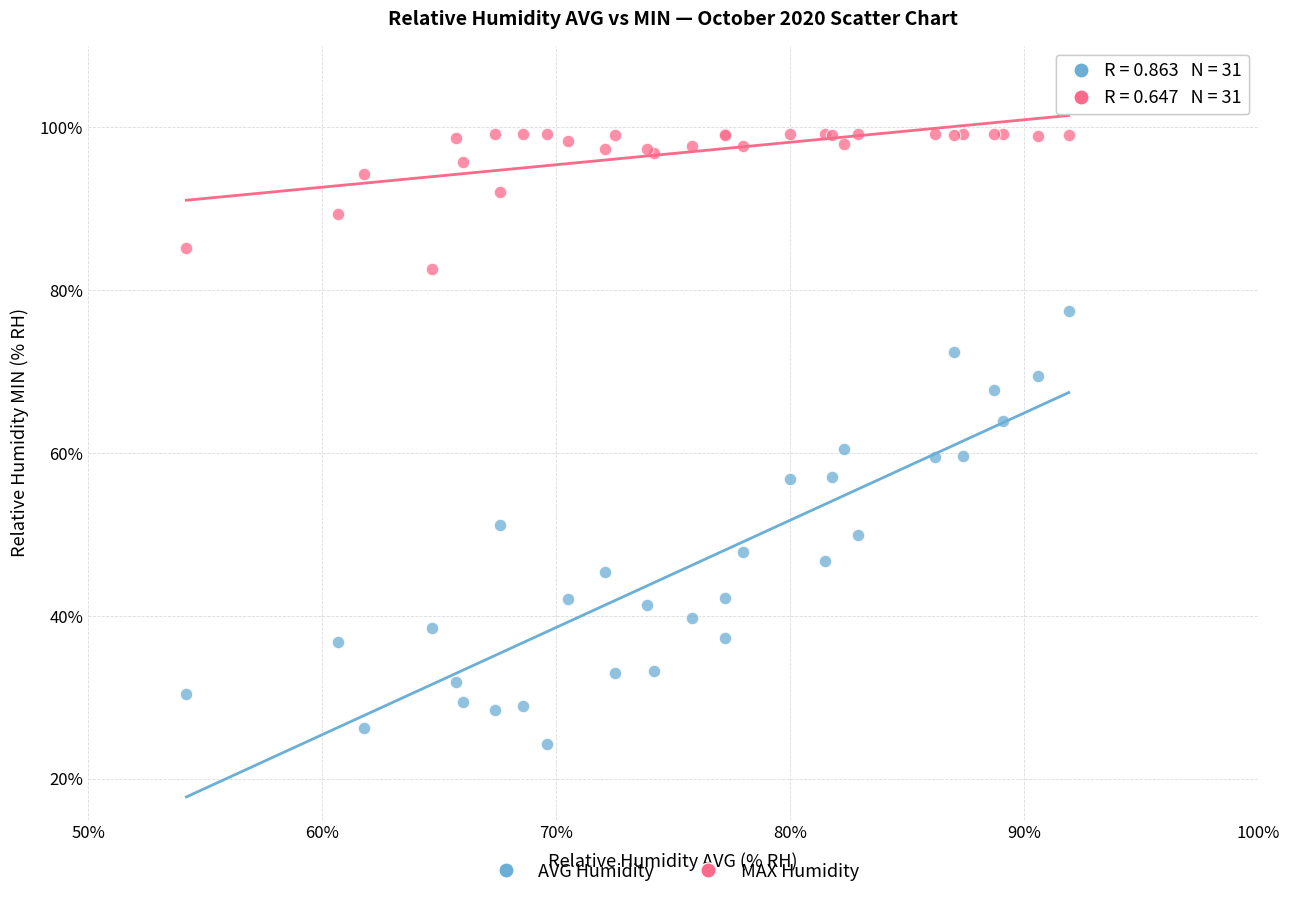

Which series reaches the maximum Y coordinate?

MAX Humidity